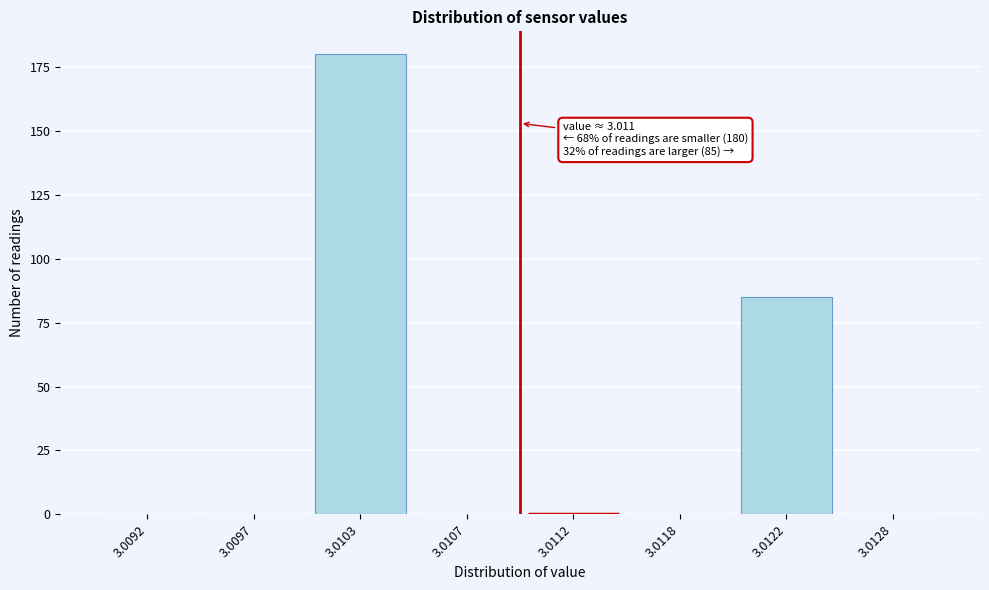

Reading right to left, extract all data points from this chart.

3.0128=0	3.0122=85	3.0118=0	3.0112=0	3.0107=0	3.0103=180	3.0097=0	3.0092=0